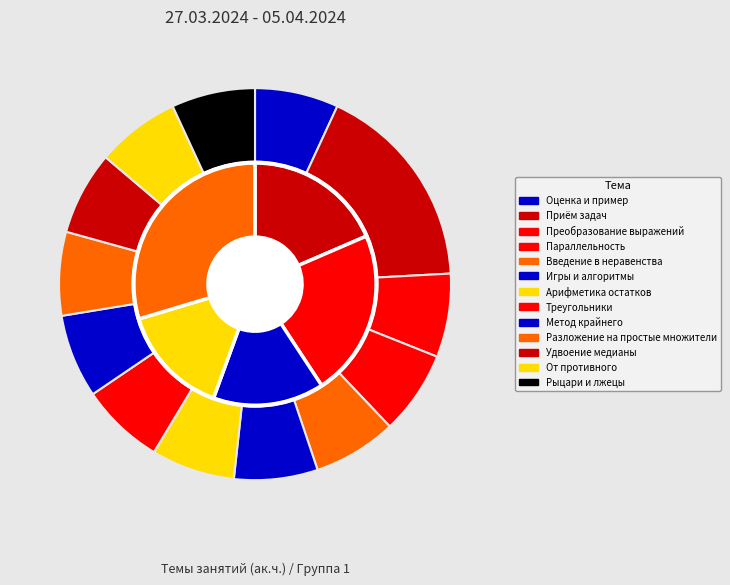

Does Разложение на простые множители account for over 50% of the chart?

No